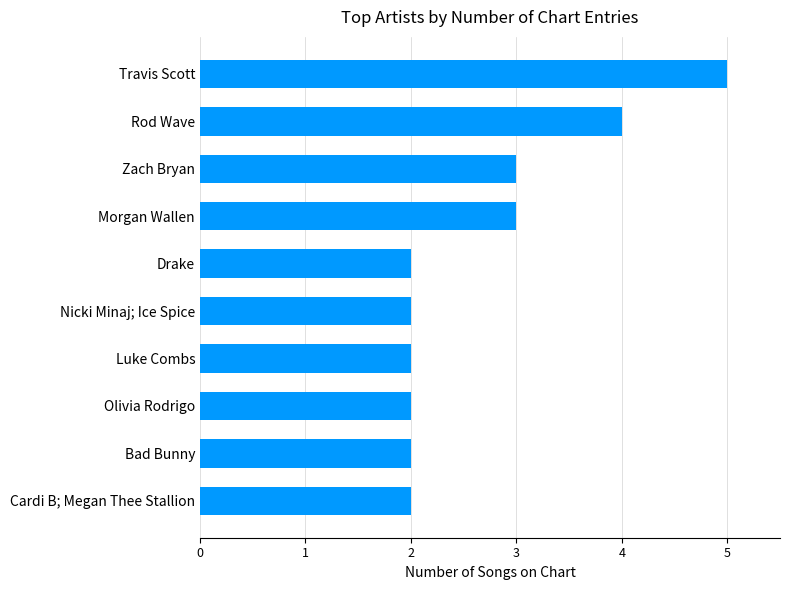

What is the difference between the maximum and minimum values?

3